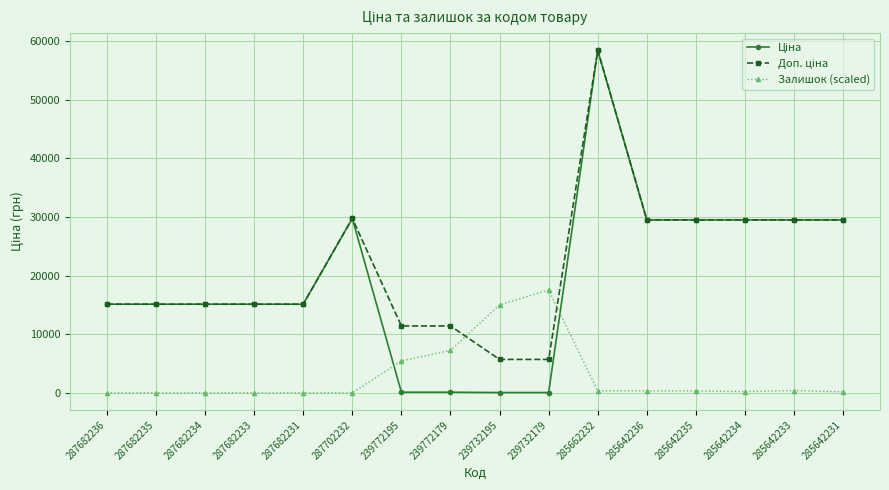

How many lines are shown in the chart?

3